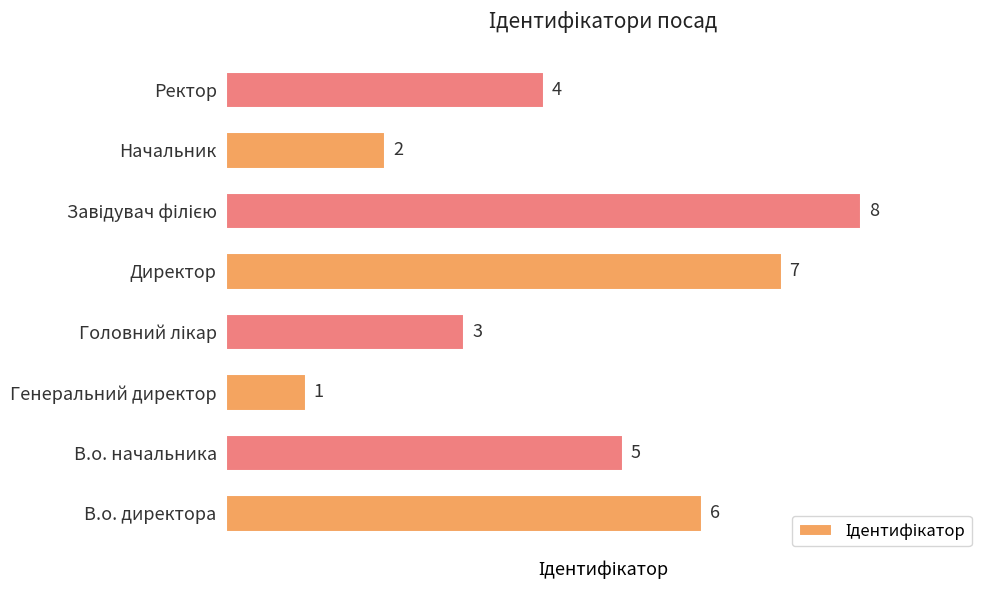

The value at В.о. директора is 2. True or false?

False